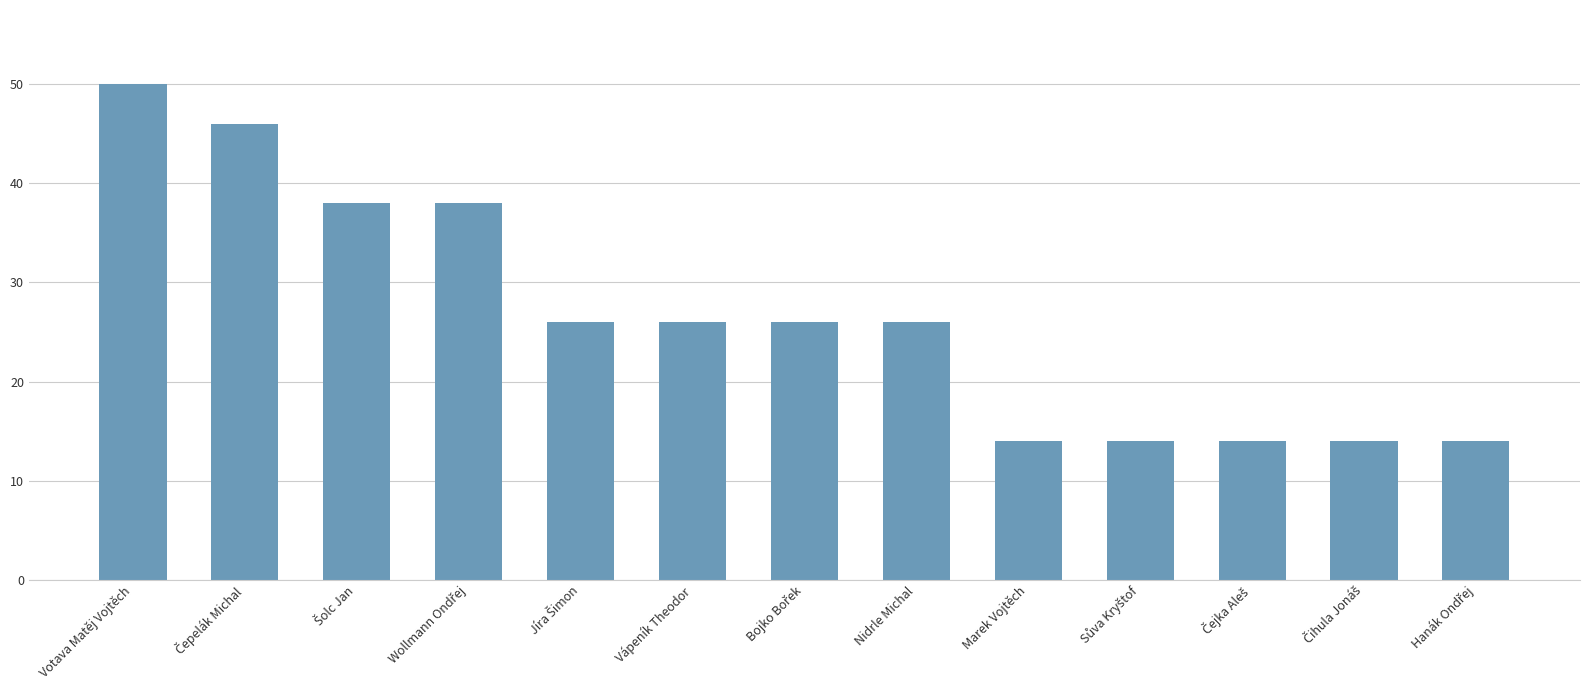

What is the value of the 5th bar from the left?

26